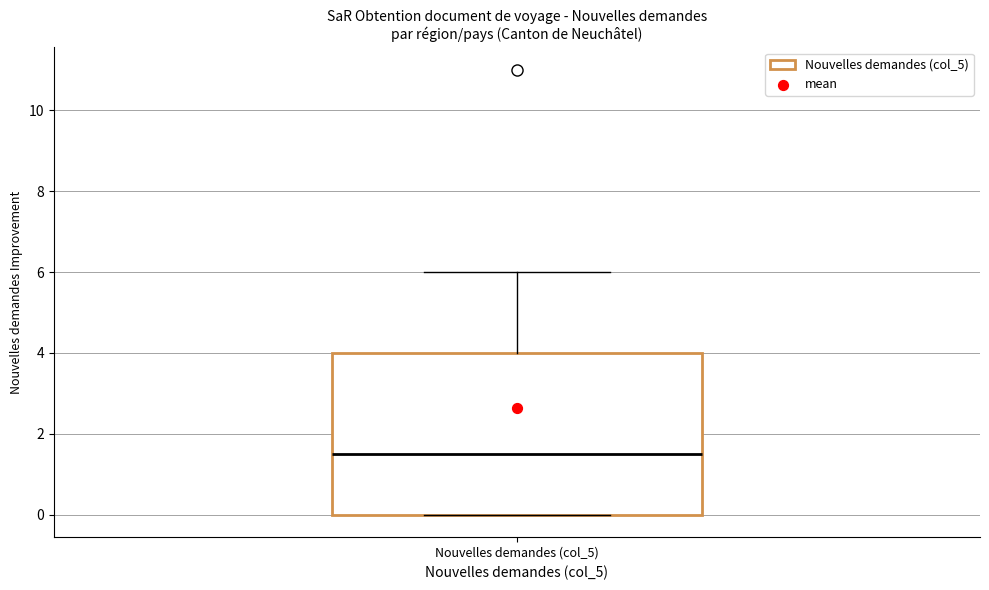

Where does the median line of the box for Nouvelles demandes (col_5) sit on the y-axis? The values are not printed on the chart, so give them approximately, as read against the axis.

1.6